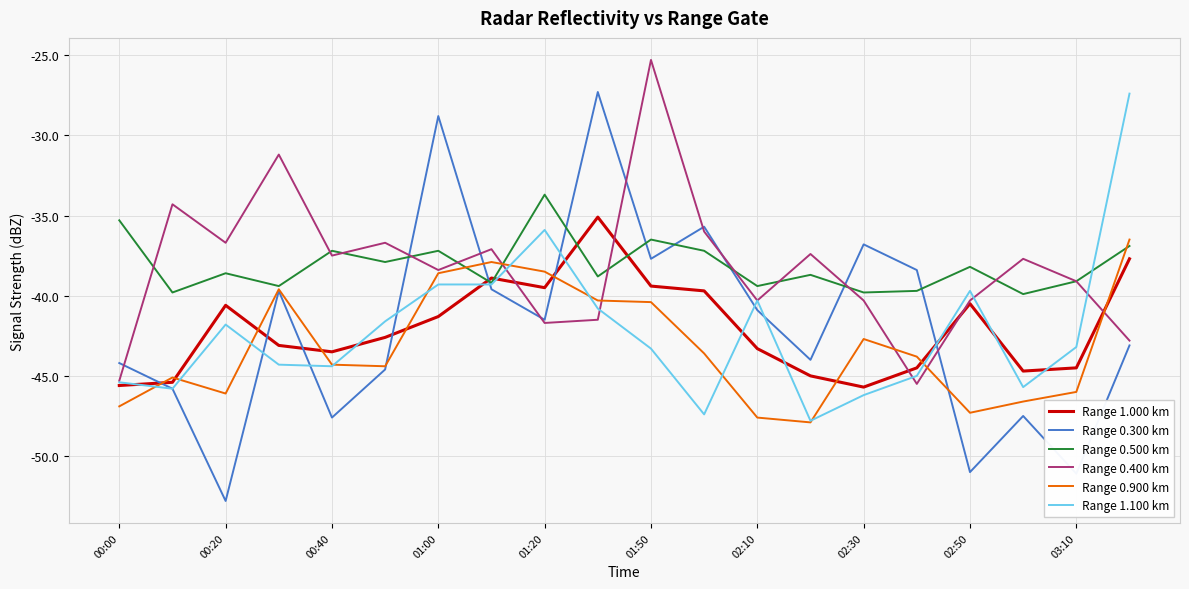

Which series has the widest spread of values?

Range 0.300 km